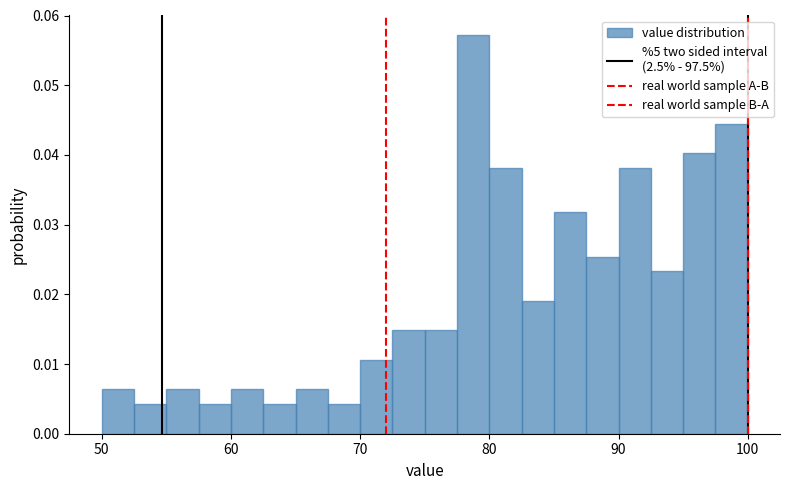

Around what value on the x-axis is the tallest bar? Give the approximate position of its centre, as read against the axis.

79